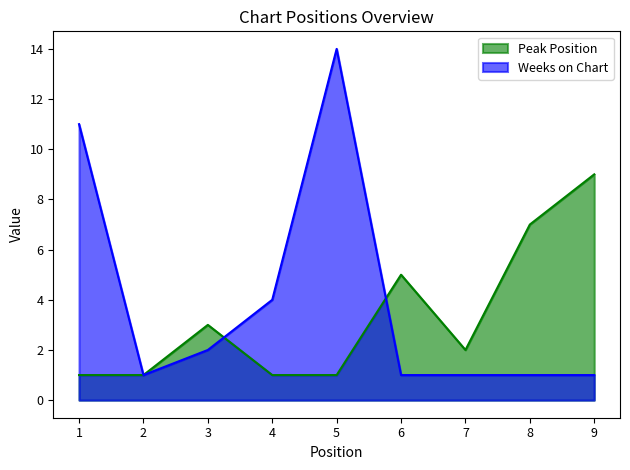

What is the difference between the Weeks on Chart values at 9 and 3?

1